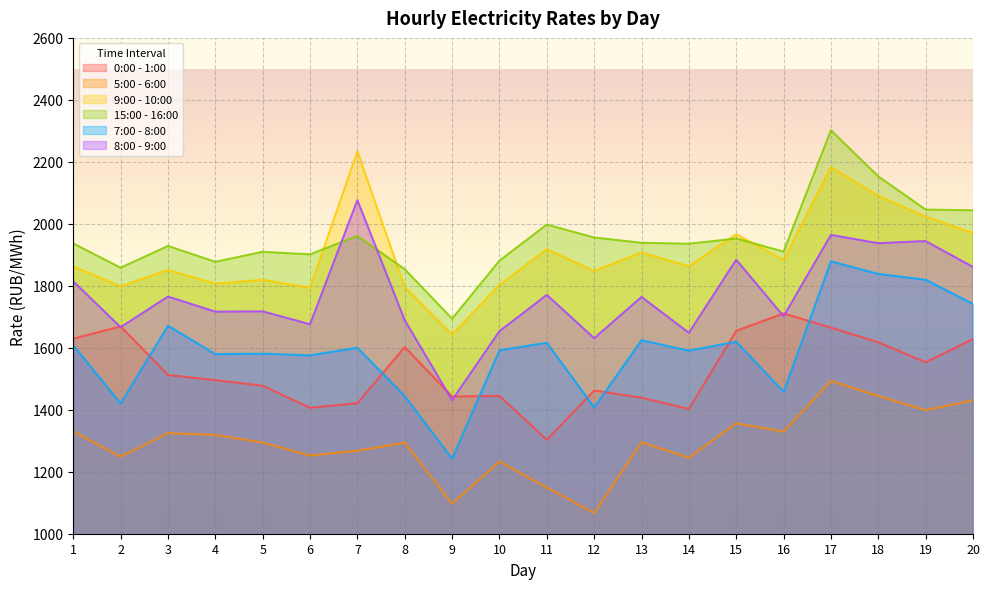

True or false: 0:00 - 1:00 and 15:00 - 16:00 intersect in this chart.

False